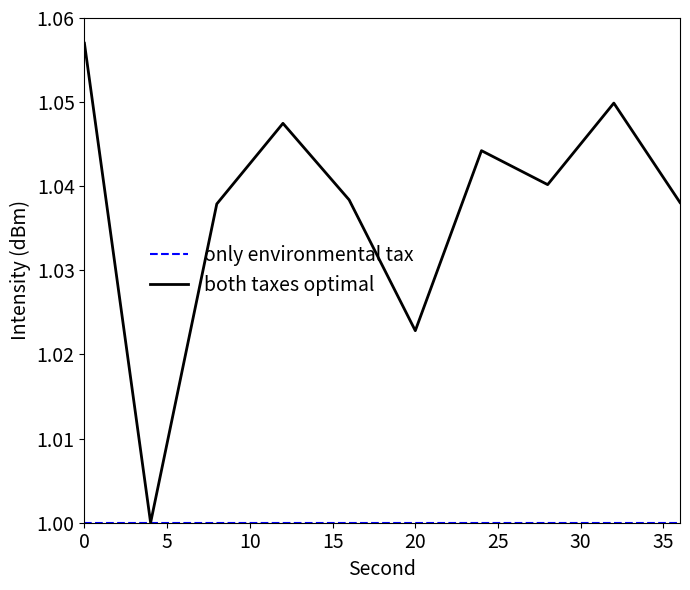

Which series has the largest total across all categories?

both taxes optimal